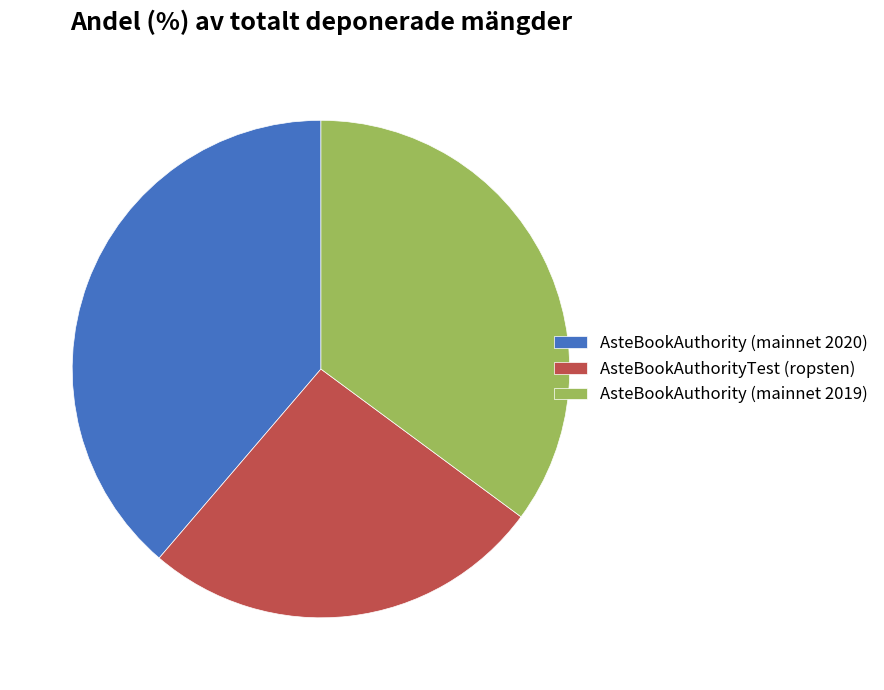

True or false: AsteBookAuthority (mainnet 2019) accounts for 48% of the total.

False